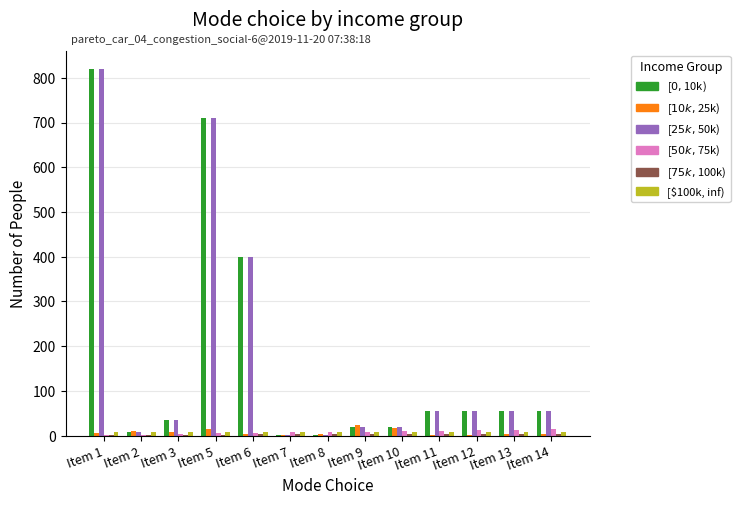

Which category has the highest value across all series?

Item 1